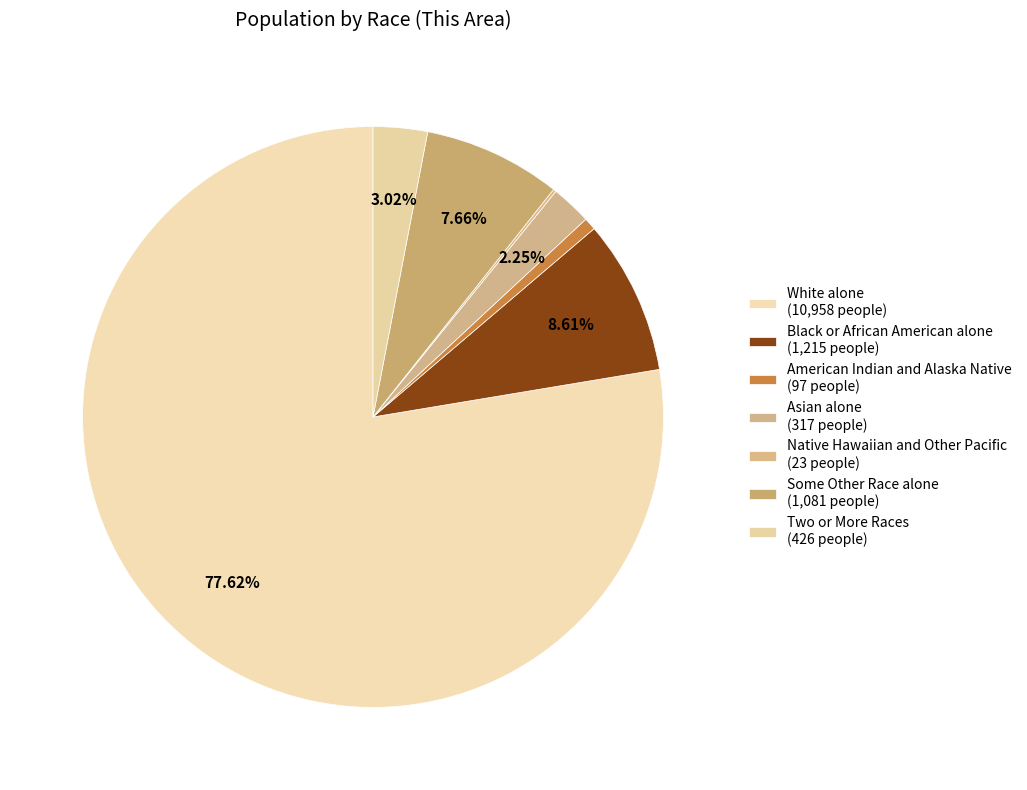

What is the largest slice in the pie chart?

White alone